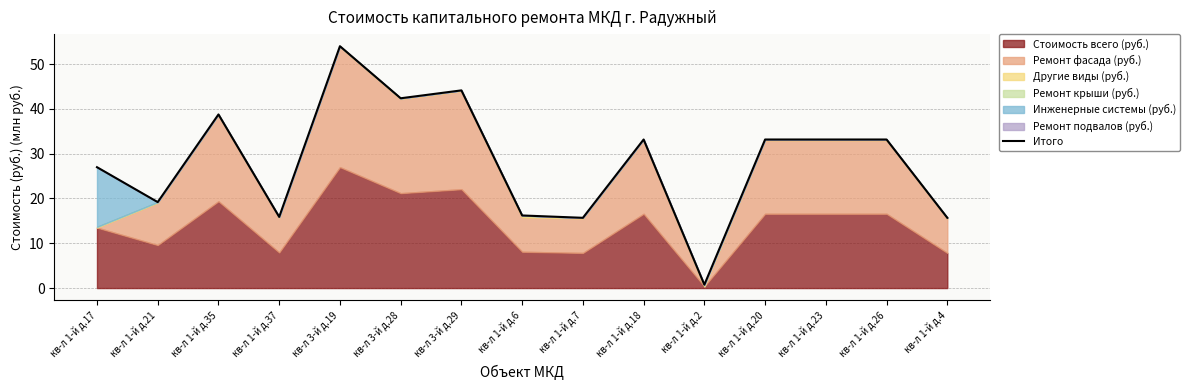

What is the sum of the values at кв-л 3-й д.29 and кв-л 1-й д.17?

71.1